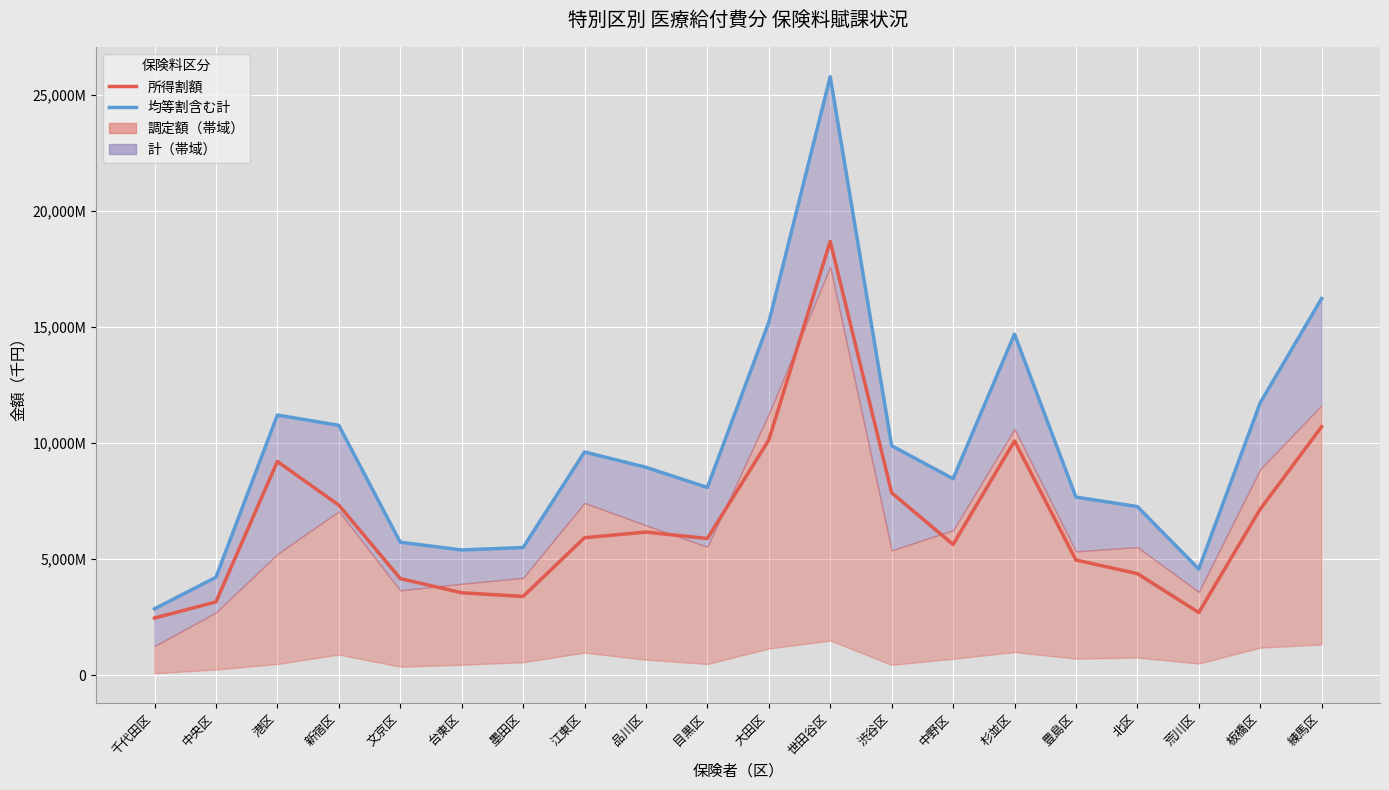

In 均等割含む計, how many points are lower than both neighbors (excluding endpoints)?

4